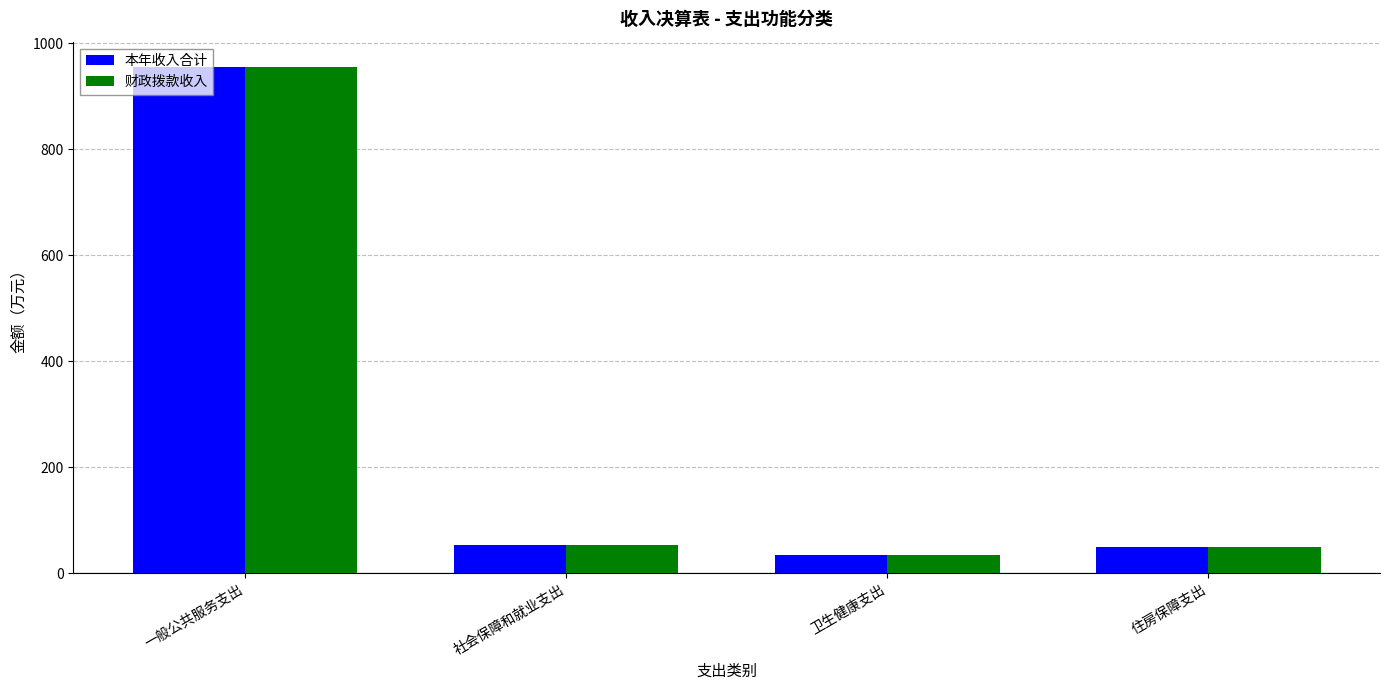

What is the approximate value of 本年收入合计 at 卫生健康支出?

33.9